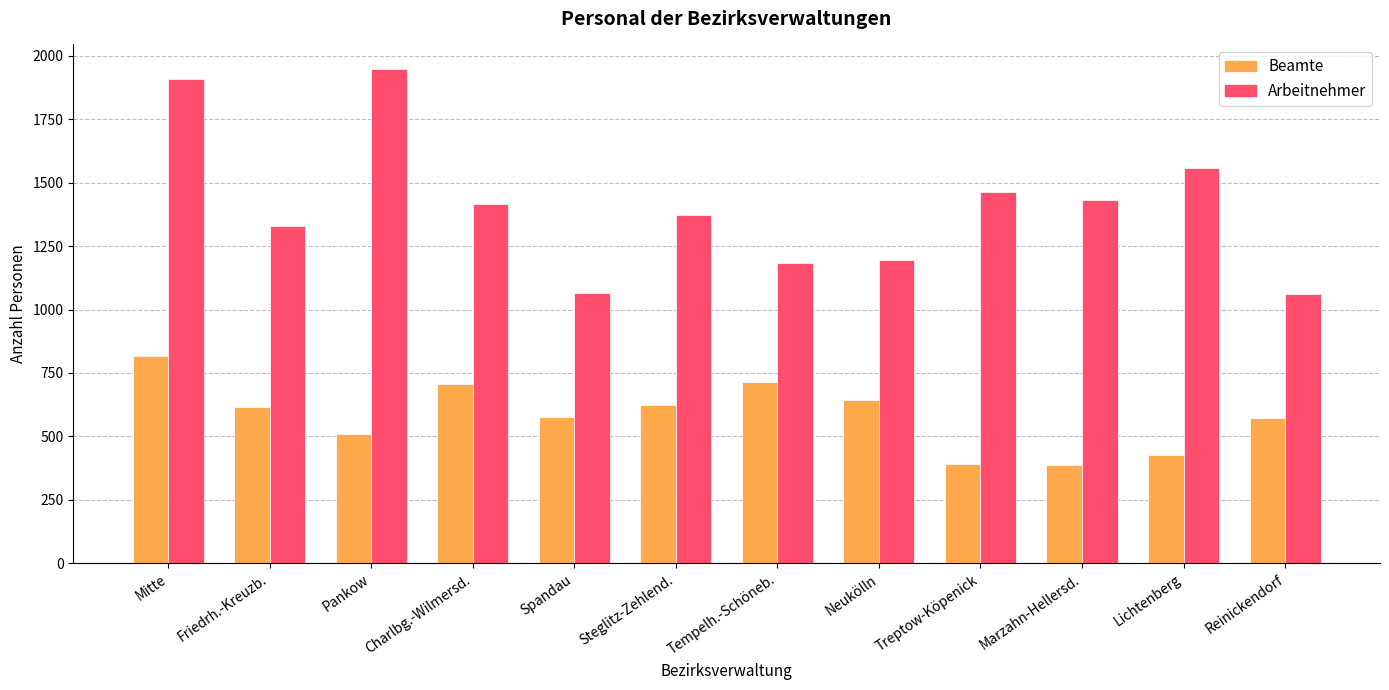

Which series has the largest total across all categories?

Arbeitnehmer